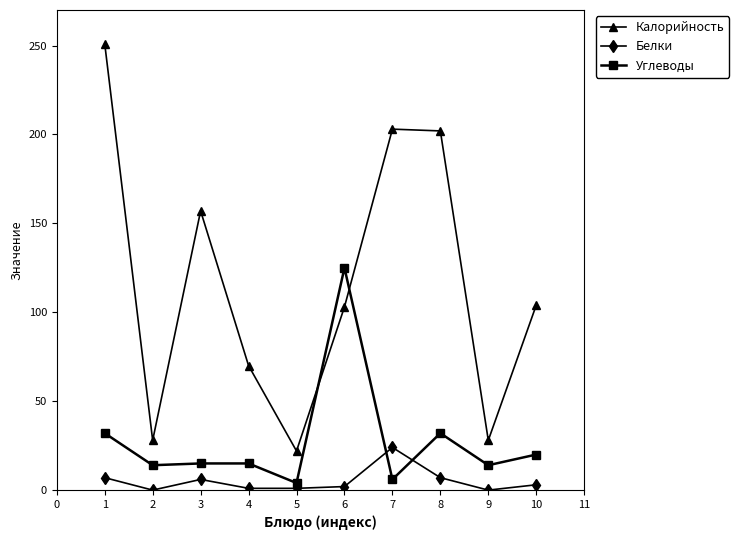

At how many categories does at least one series exceed 11?

10